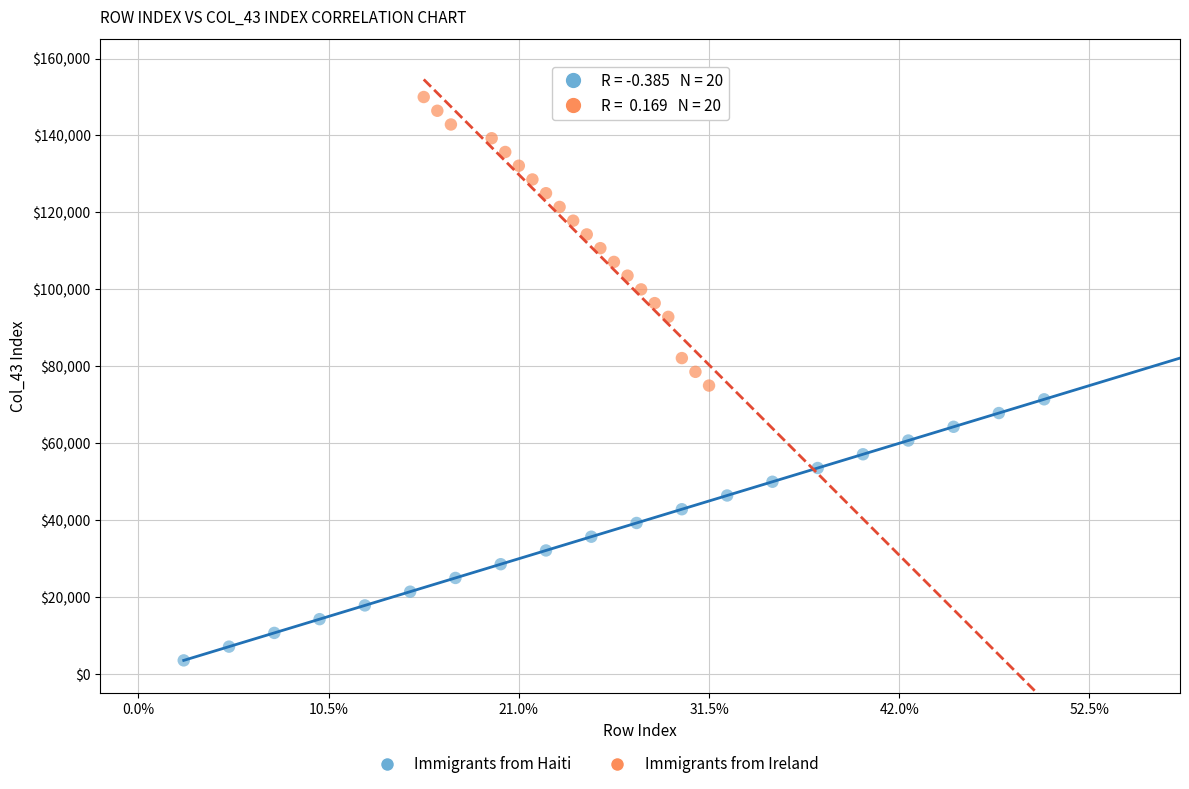

Which series contains the highest Y value?

Immigrants from Ireland